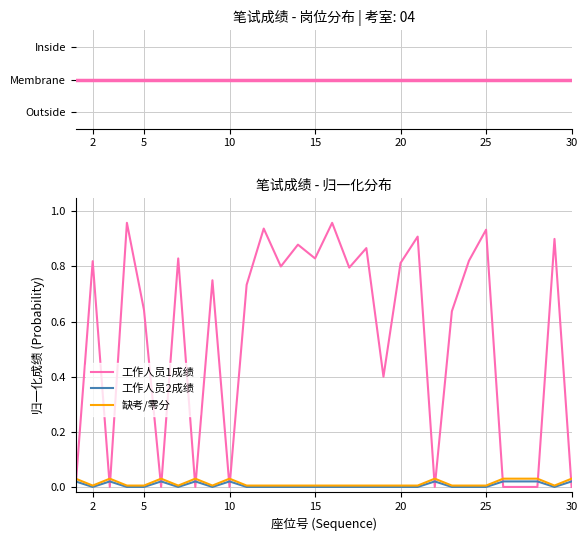

At which category does the chart reach its minimum across all series?

2